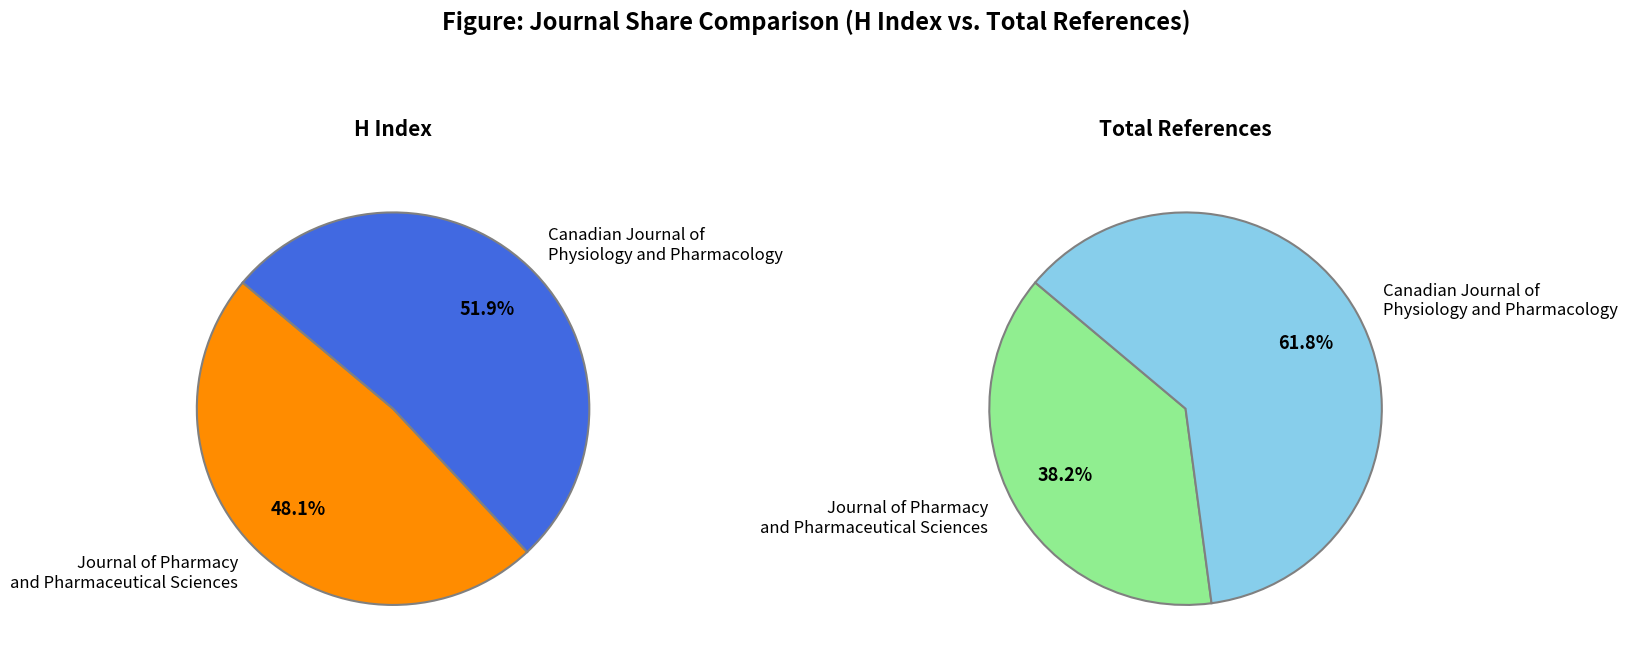

How many segments does this pie chart have?

2